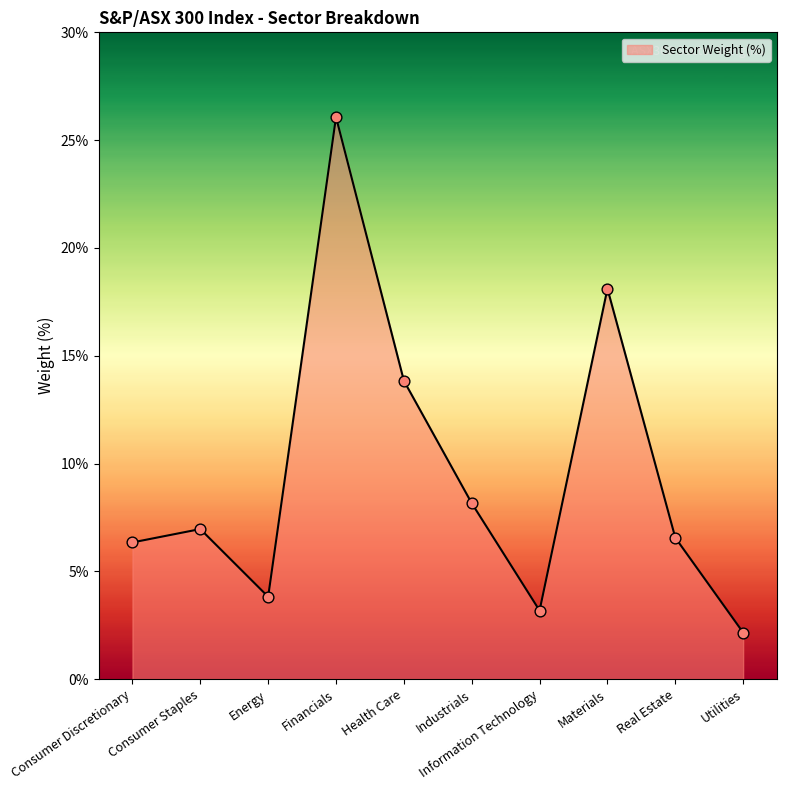

What is the change in value from Industrials to Real Estate?

-1.6